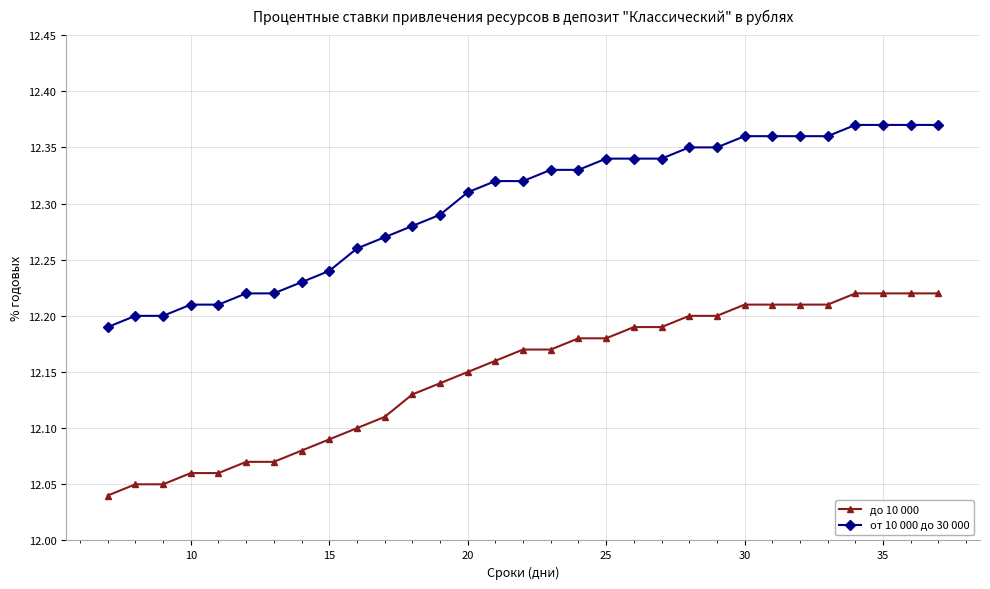

What is the sum of all от 10 000 до 30 000 values?

381.3